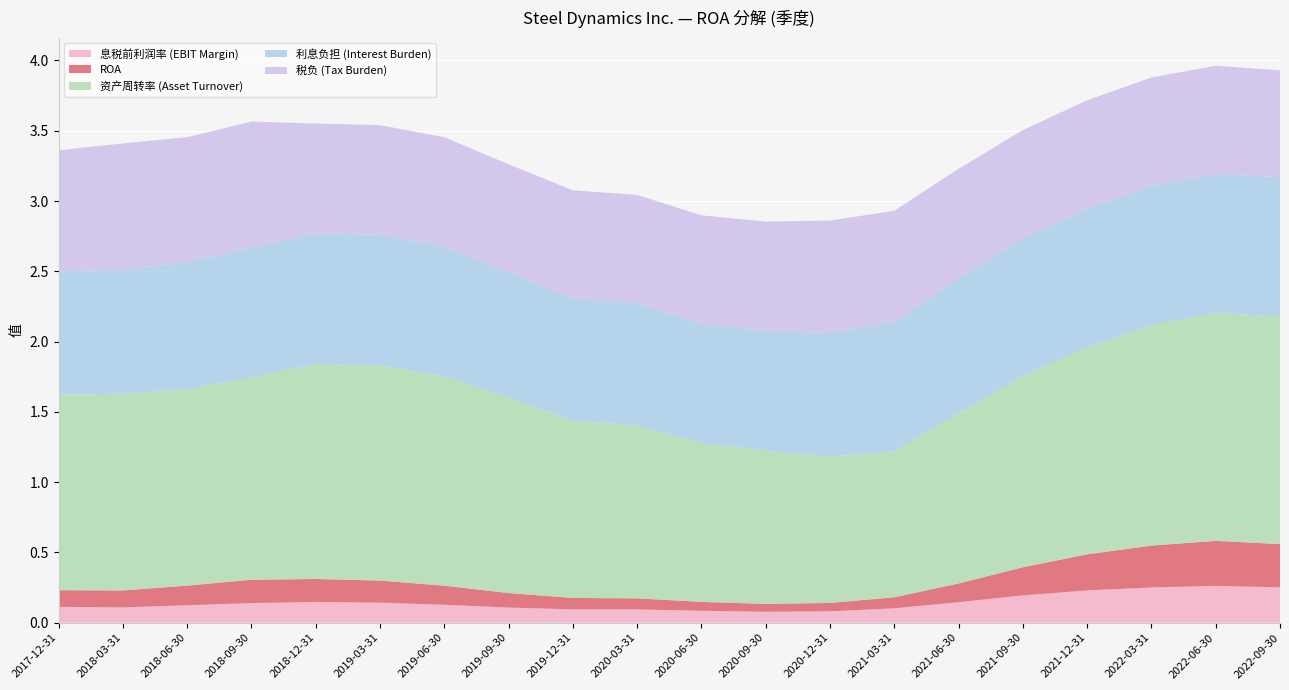

Reading left to right, transcribe all the data shown in this chart.

息税前利润率 (EBIT Margin): 2017-12-31=0.1	2018-03-31=0.1	2018-06-30=0.1	2018-09-30=0.1	2018-12-31=0.1	2019-03-31=0.1	2019-06-30=0.1	2019-09-30=0.1	2019-12-31=0.1	2020-03-31=0.1	2020-06-30=0.1	2020-09-30=0.1	2020-12-31=0.1	2021-03-31=0.1	2021-06-30=0.1	2021-09-30=0.2	2021-12-31=0.2	2022-03-31=0.3	2022-06-30=0.3	2022-09-30=0.3
ROA: 2017-12-31=0.1	2018-03-31=0.1	2018-06-30=0.1	2018-09-30=0.2	2018-12-31=0.2	2019-03-31=0.2	2019-06-30=0.1	2019-09-30=0.1	2019-12-31=0.1	2020-03-31=0.1	2020-06-30=0.1	2020-09-30=0.1	2020-12-31=0.1	2021-03-31=0.1	2021-06-30=0.1	2021-09-30=0.2	2021-12-31=0.3	2022-03-31=0.3	2022-06-30=0.3	2022-09-30=0.3
资产周转率 (Asset Turnover): 2017-12-31=1.4	2018-03-31=1.4	2018-06-30=1.4	2018-09-30=1.4	2018-12-31=1.5	2019-03-31=1.5	2019-06-30=1.5	2019-09-30=1.4	2019-12-31=1.3	2020-03-31=1.2	2020-06-30=1.1	2020-09-30=1.1	2020-12-31=1.0	2021-03-31=1.0	2021-06-30=1.2	2021-09-30=1.4	2021-12-31=1.5	2022-03-31=1.6	2022-06-30=1.6	2022-09-30=1.6
利息负担 (Interest Burden): 2017-12-31=0.9	2018-03-31=0.9	2018-06-30=0.9	2018-09-30=0.9	2018-12-31=0.9	2019-03-31=0.9	2019-06-30=0.9	2019-09-30=0.9	2019-12-31=0.9	2020-03-31=0.9	2020-06-30=0.8	2020-09-30=0.8	2020-12-31=0.9	2021-03-31=0.9	2021-06-30=1.0	2021-09-30=1.0	2021-12-31=1.0	2022-03-31=1.0	2022-06-30=1.0	2022-09-30=1.0
税负 (Tax Burden): 2017-12-31=0.9	2018-03-31=0.9	2018-06-30=0.9	2018-09-30=0.9	2018-12-31=0.8	2019-03-31=0.8	2019-06-30=0.8	2019-09-30=0.8	2019-12-31=0.8	2020-03-31=0.8	2020-06-30=0.8	2020-09-30=0.8	2020-12-31=0.8	2021-03-31=0.8	2021-06-30=0.8	2021-09-30=0.8	2021-12-31=0.8	2022-03-31=0.8	2022-06-30=0.8	2022-09-30=0.8